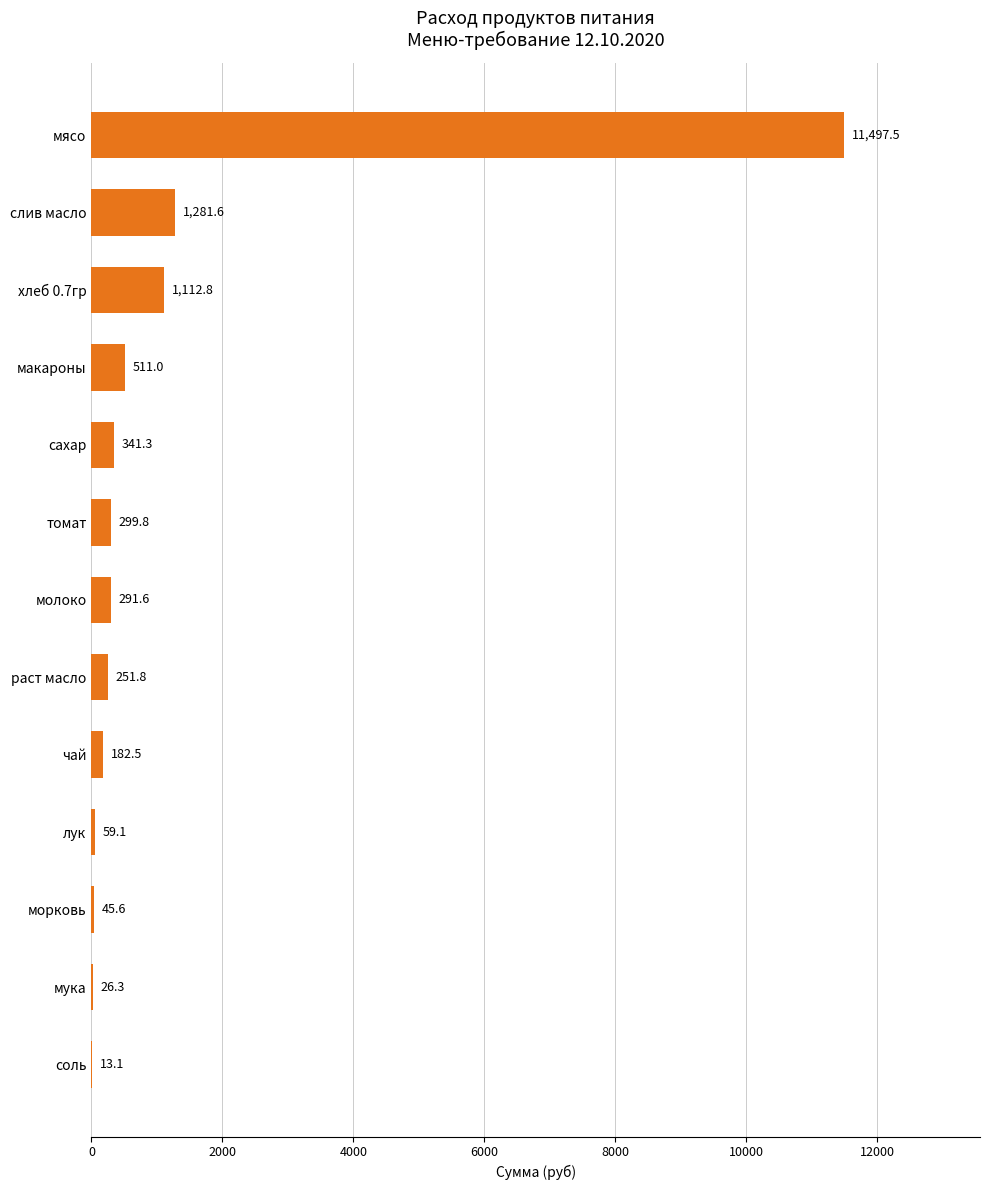

Is it true that the value at чай is 182.5?

True